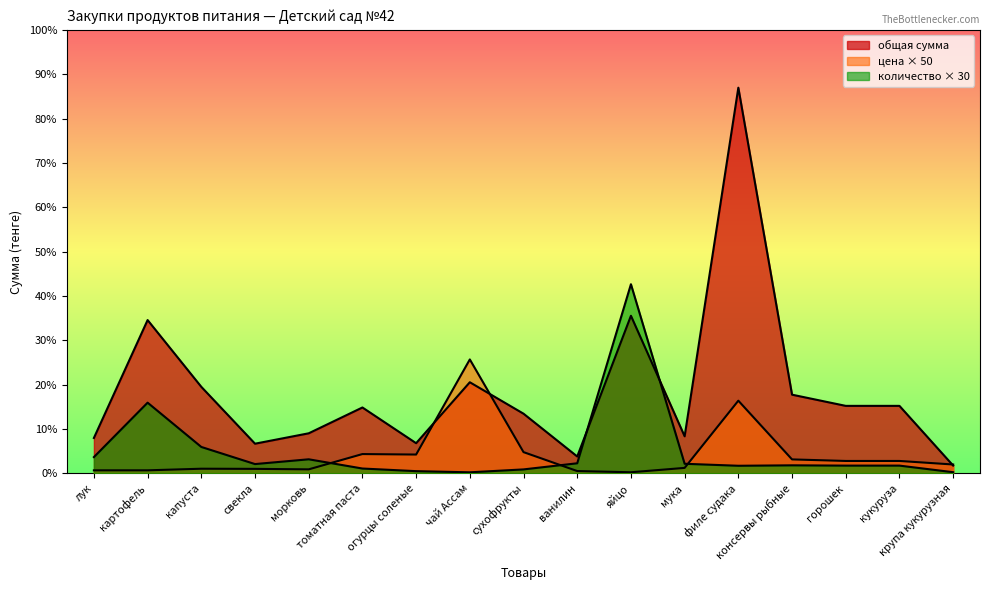

At чай Ассам, list the series in order from largest to smallest.

цена за единицу, общая сумма, количество